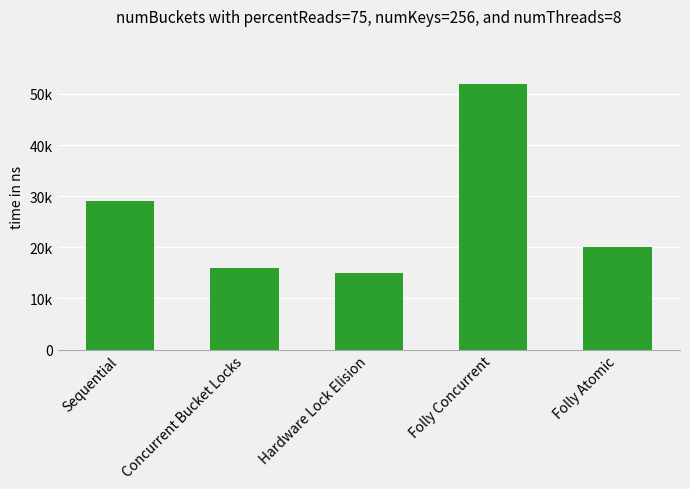

The chart shows a value of 21 at Hardware Lock Elision. True or false?

False